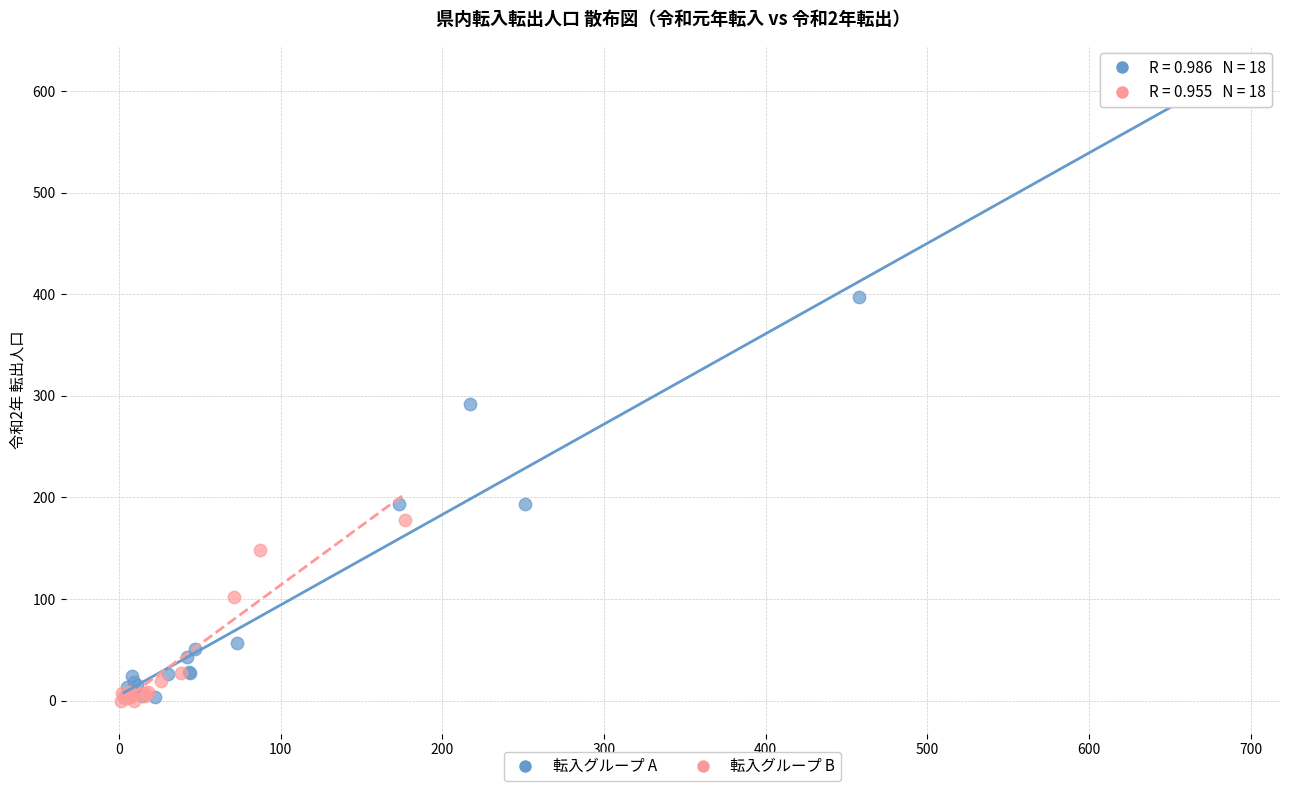

Which series contains the highest Y value?

転入グループ A